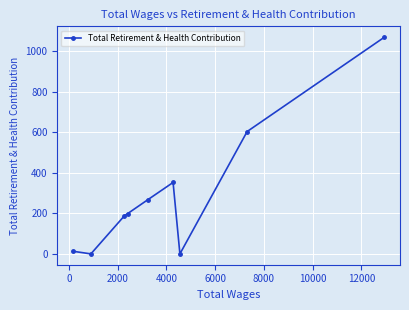

What is the difference between the maximum and minimum values?

1068